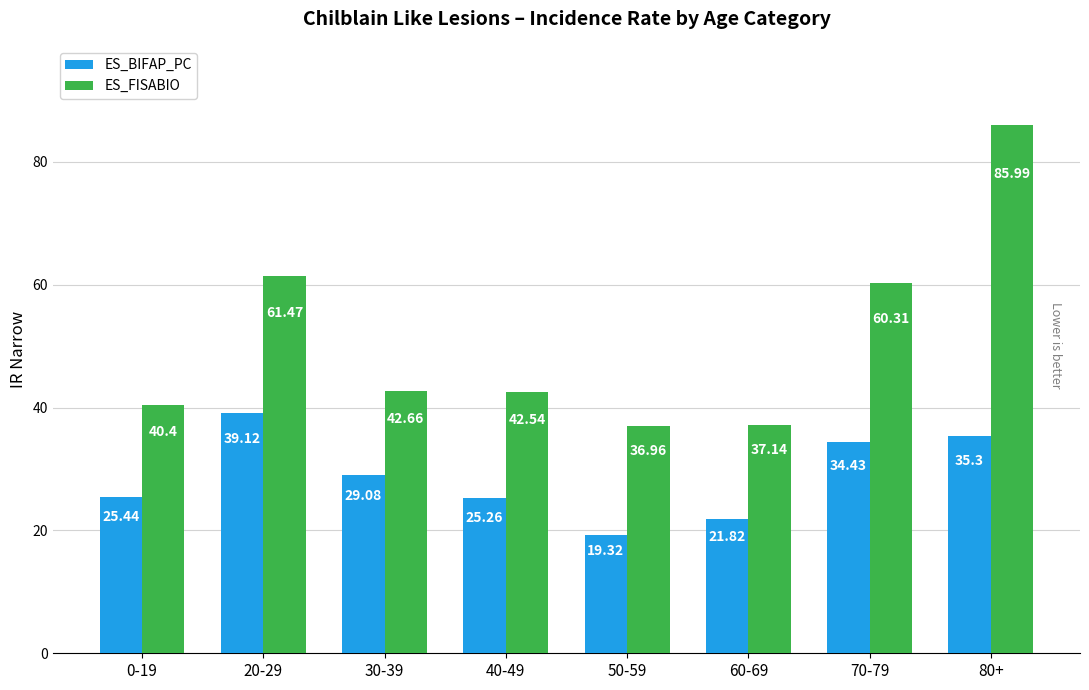

At how many categories does at least one series exceed 78?

1